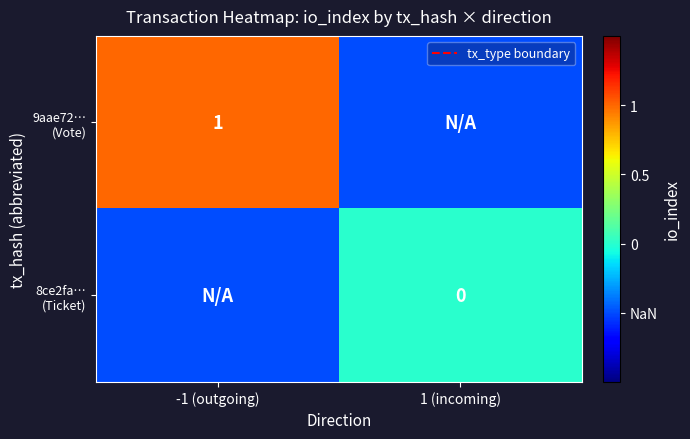

Count the number of categories in the chart.

2